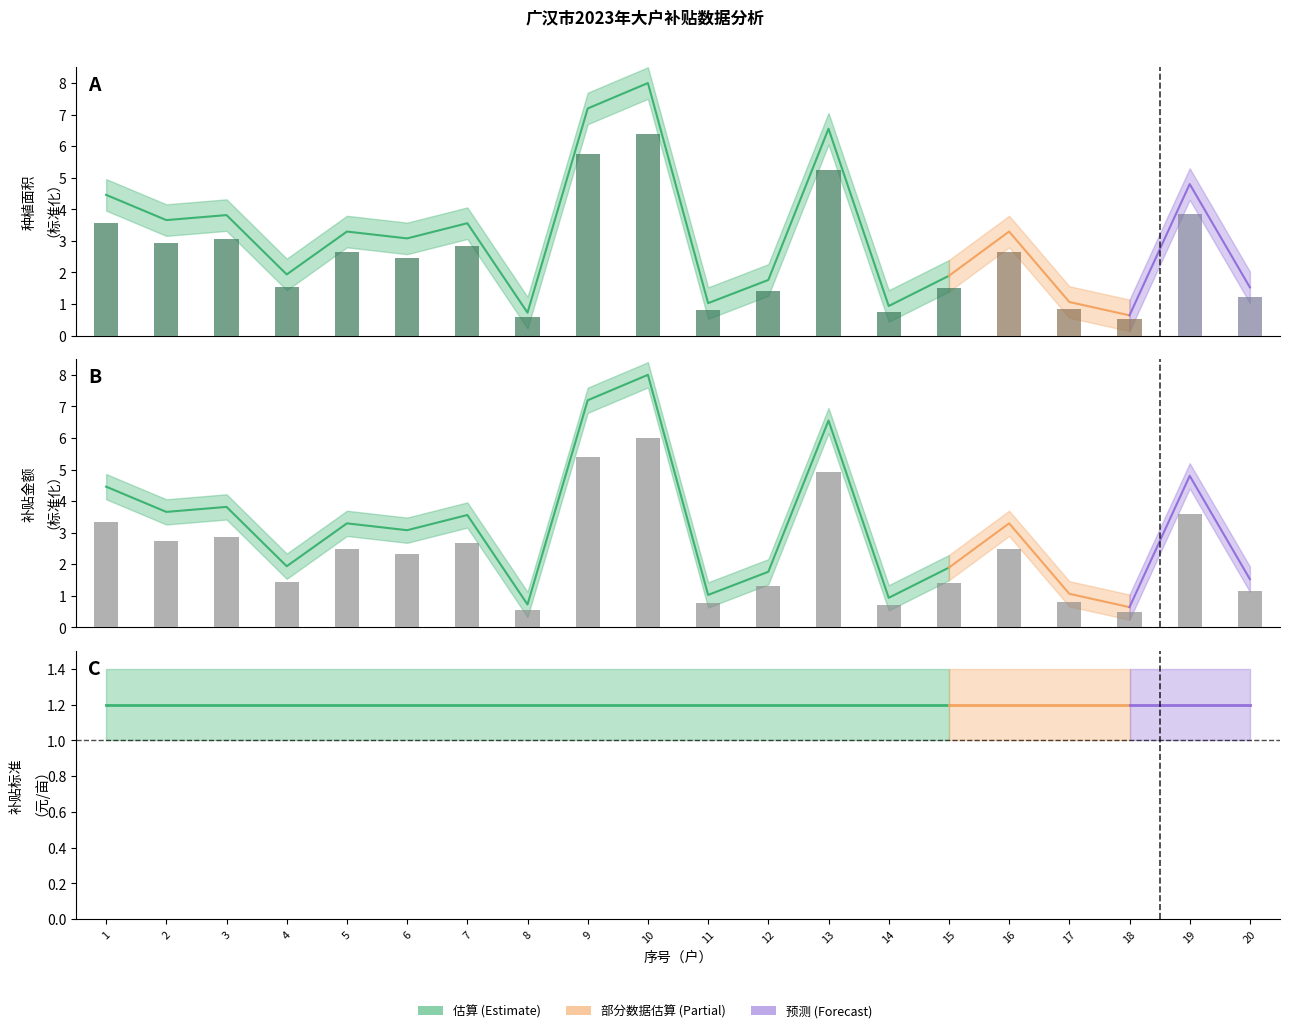

Read the 补贴金额（元） value at 17.

0.8